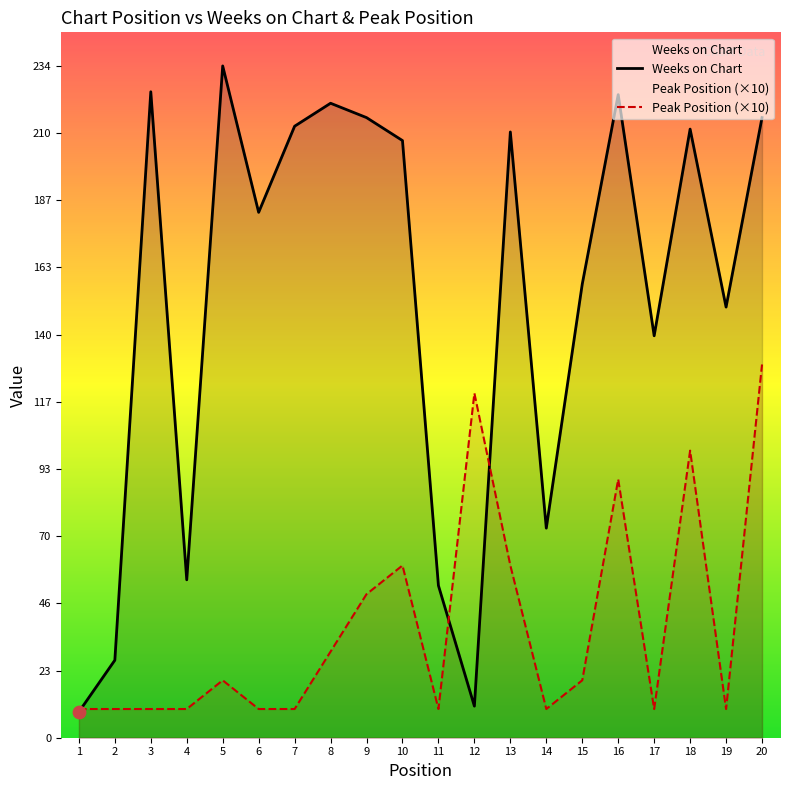

What is the total value across all series at 9?

266